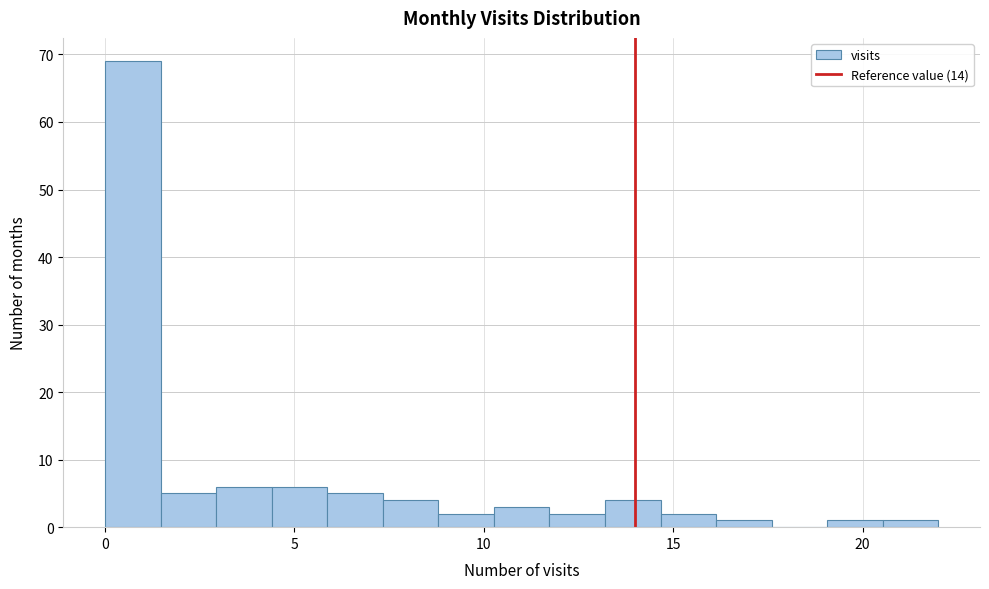

Around what value on the x-axis is the tallest bar? Give the approximate position of its centre, as read against the axis.

0.5